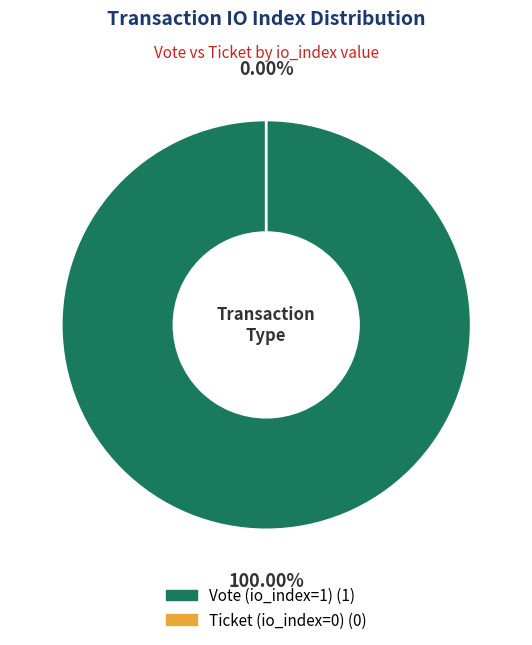

What is the total percentage of Vote (io_index=1) and Ticket (io_index=0)?

100.0%